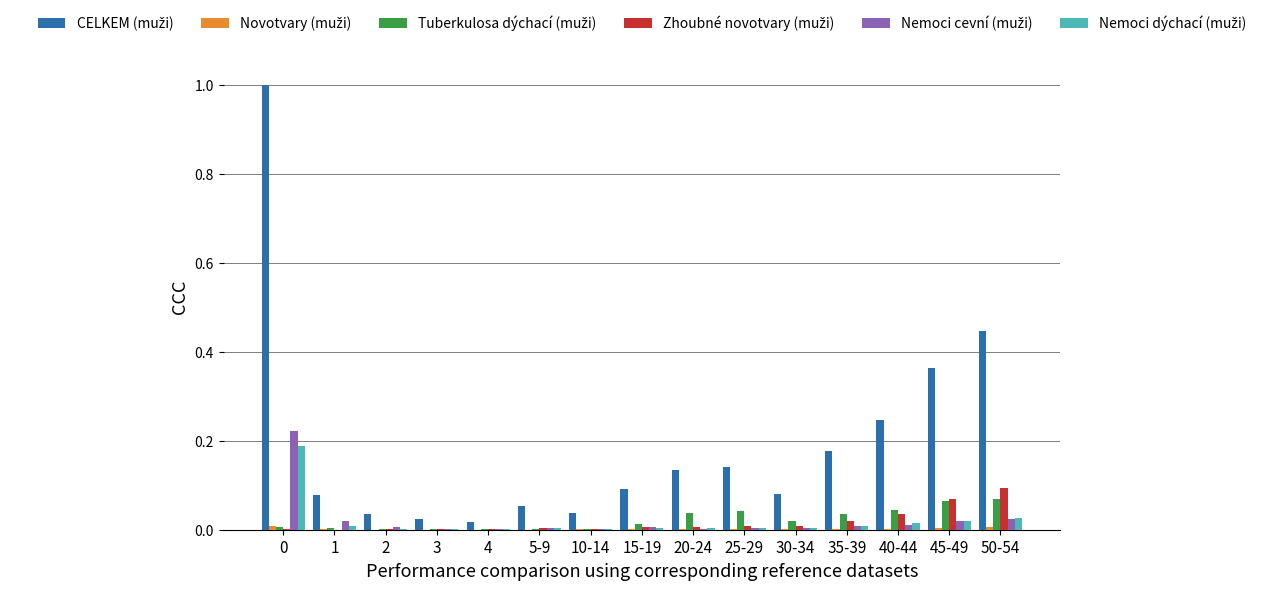

What is the maximum value shown in the chart?

1.0